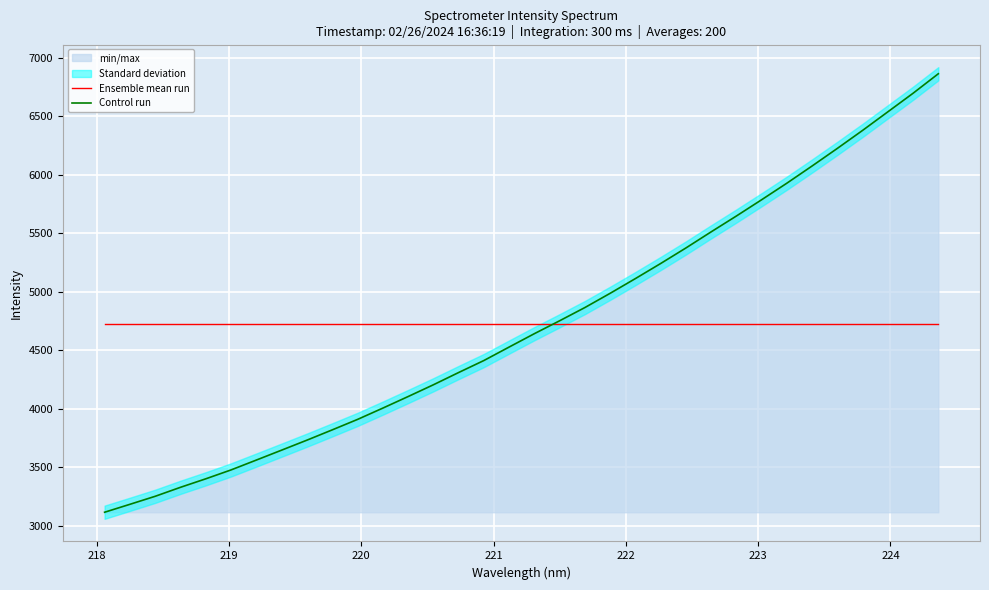

What is the lowest value of the Ensemble mean run series?

4723.6